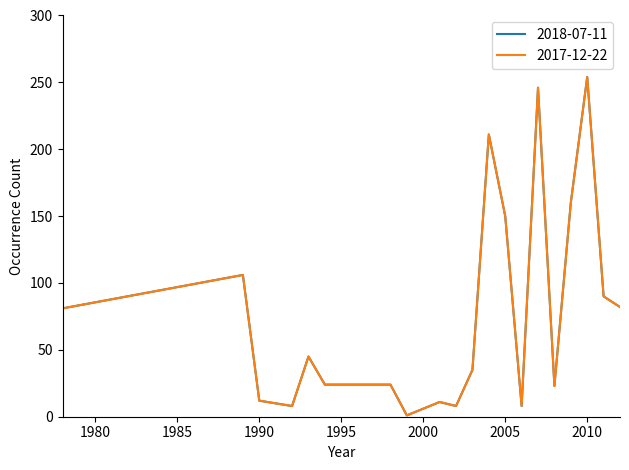

How many lines are shown in the chart?

2